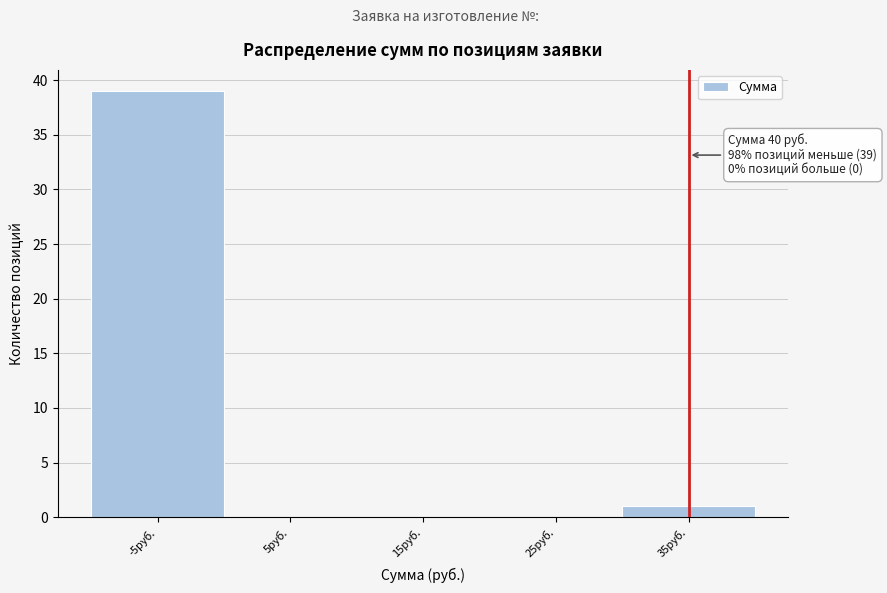

Reading right to left, list all the values displayed in this chart.

35руб.=1	25руб.=0	15руб.=0	5руб.=0	-5руб.=39